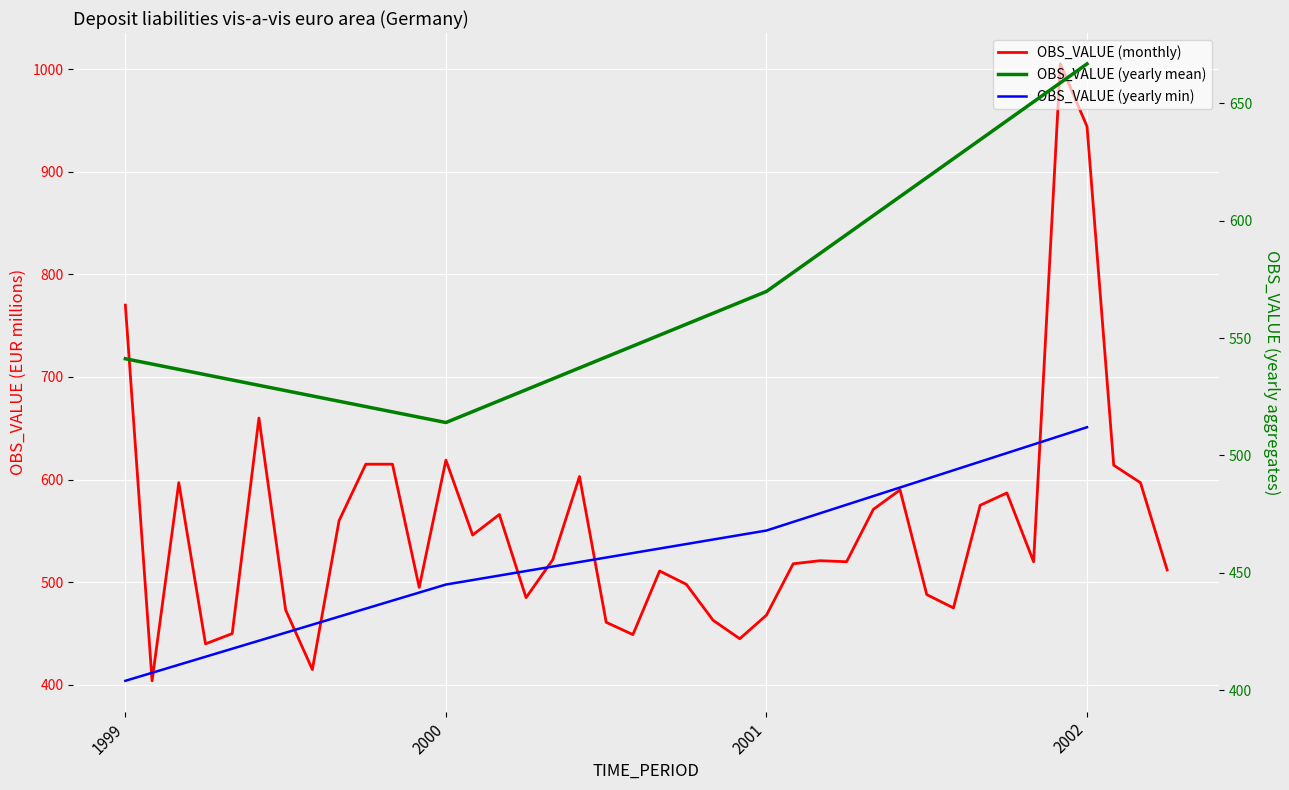

Does the chart display data point markers on the line(s)?

No